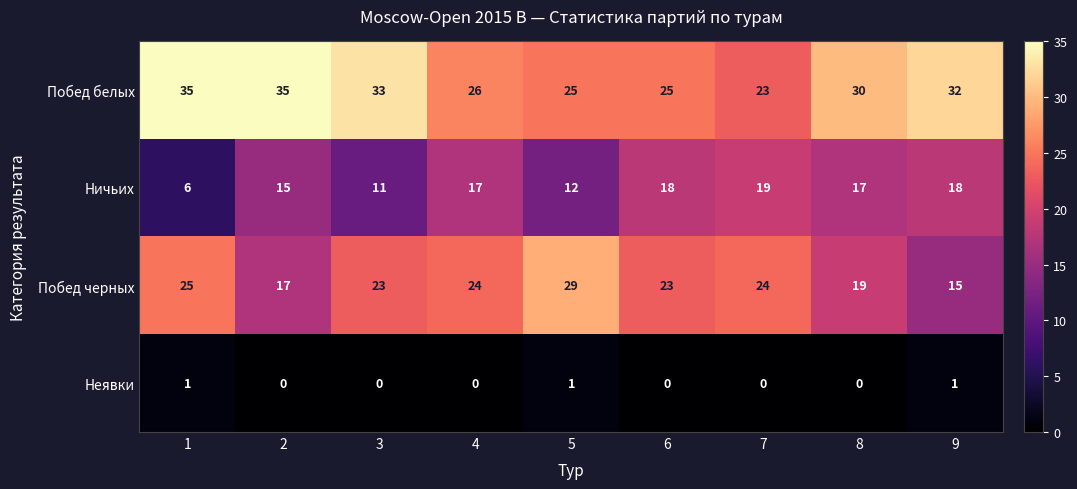

What is the minimum value for Ничьих?

6